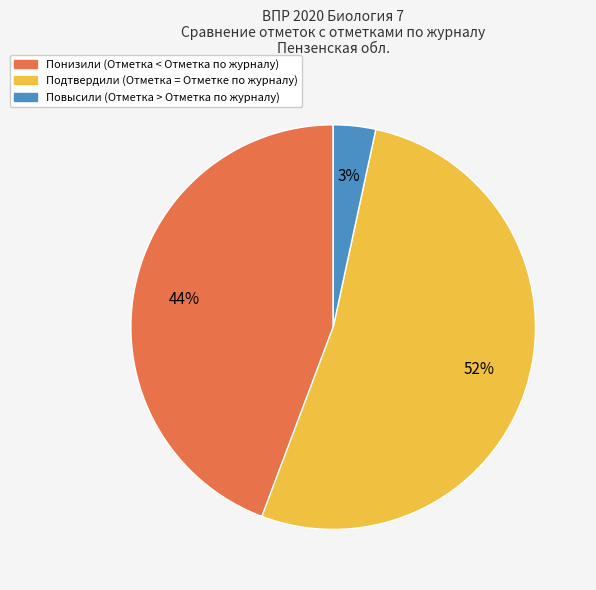

Which has a higher value, Подтвердили (Отметка = Отметке по журналу) or Повысили (Отметка > Отметка по журналу)?

Подтвердили (Отметка = Отметке по журналу)